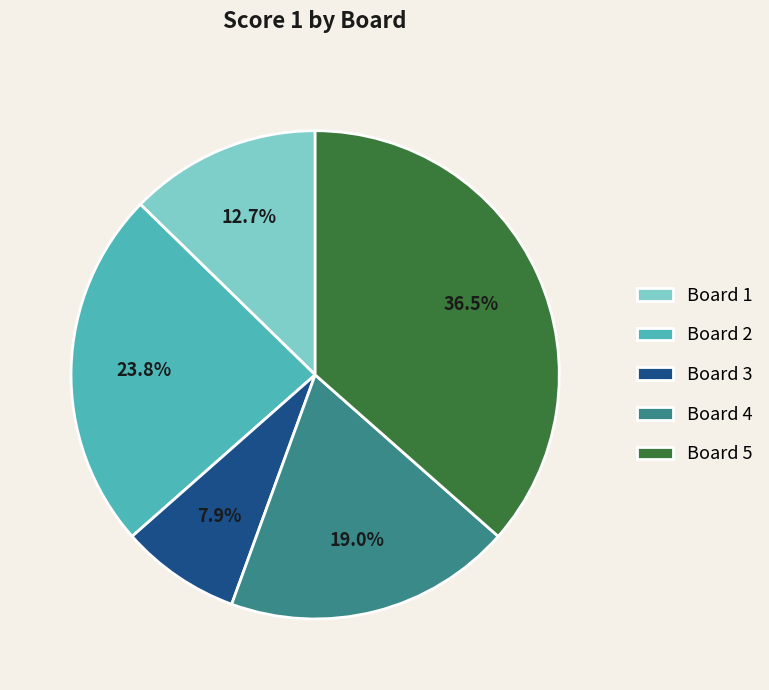

Between Board 3 and Board 5, which is larger?

Board 5